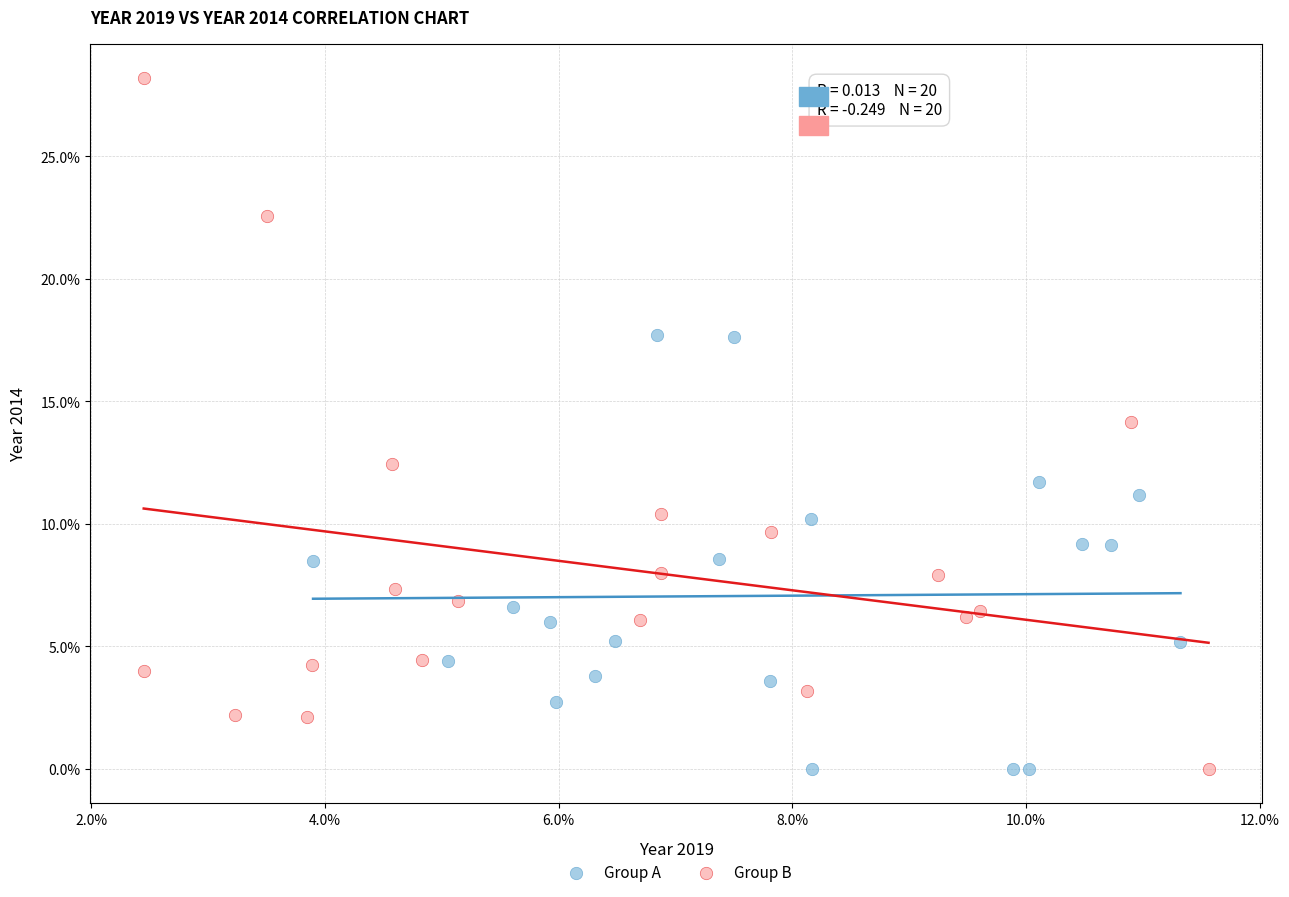

Which series has the largest Y range (max minus min)?

Group B